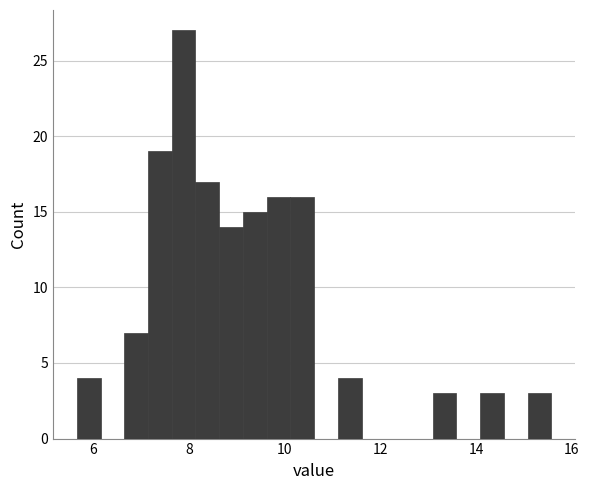

Read against the x-axis, roughly where is the centre of the tallest bar?

7.8